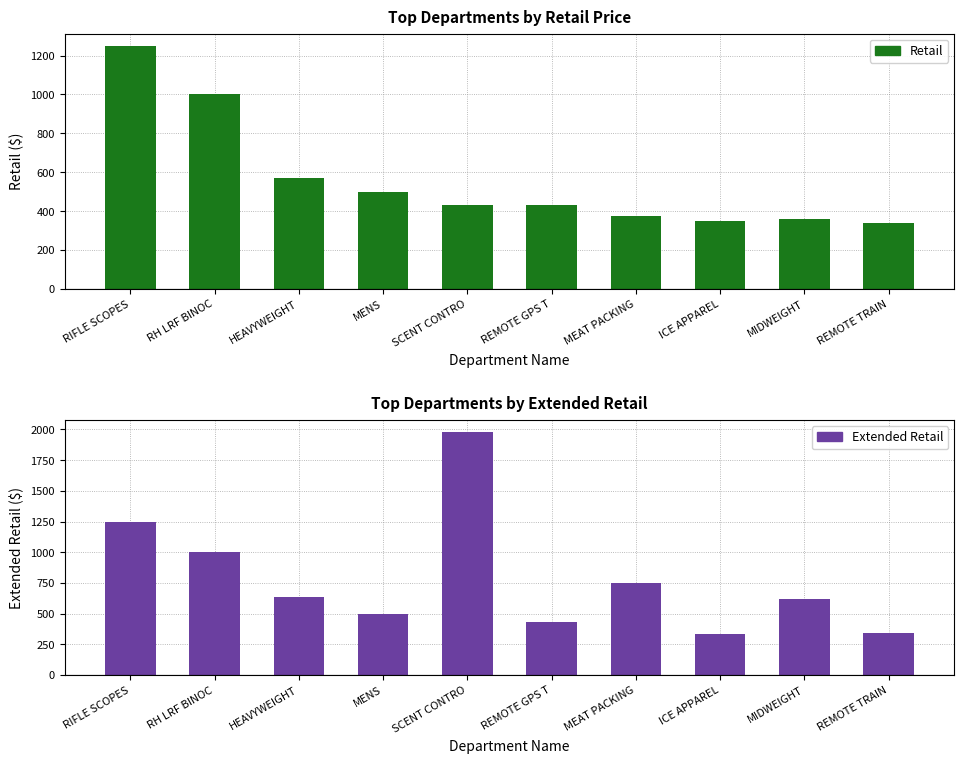

The value of Retail at REMOTE GPS T is 762.0. True or false?

False